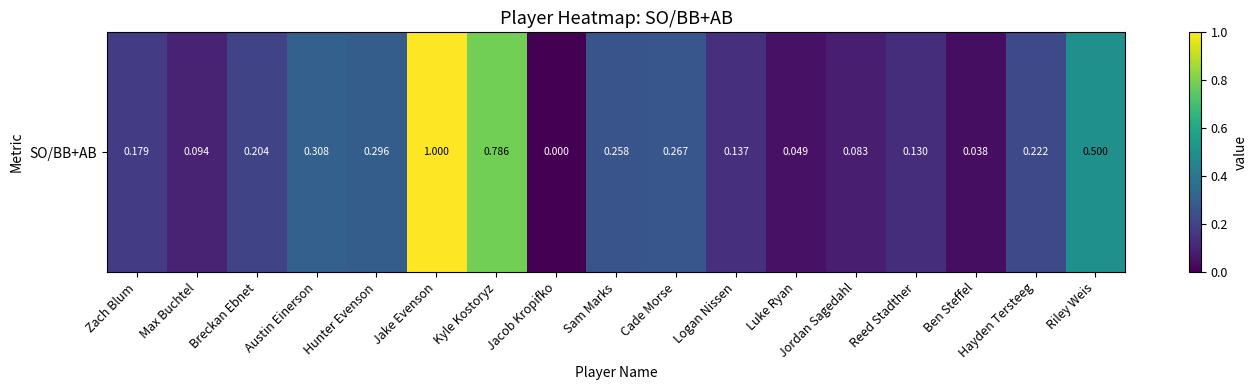

True or false: the data shows 0.0 at Luke Ryan.

True